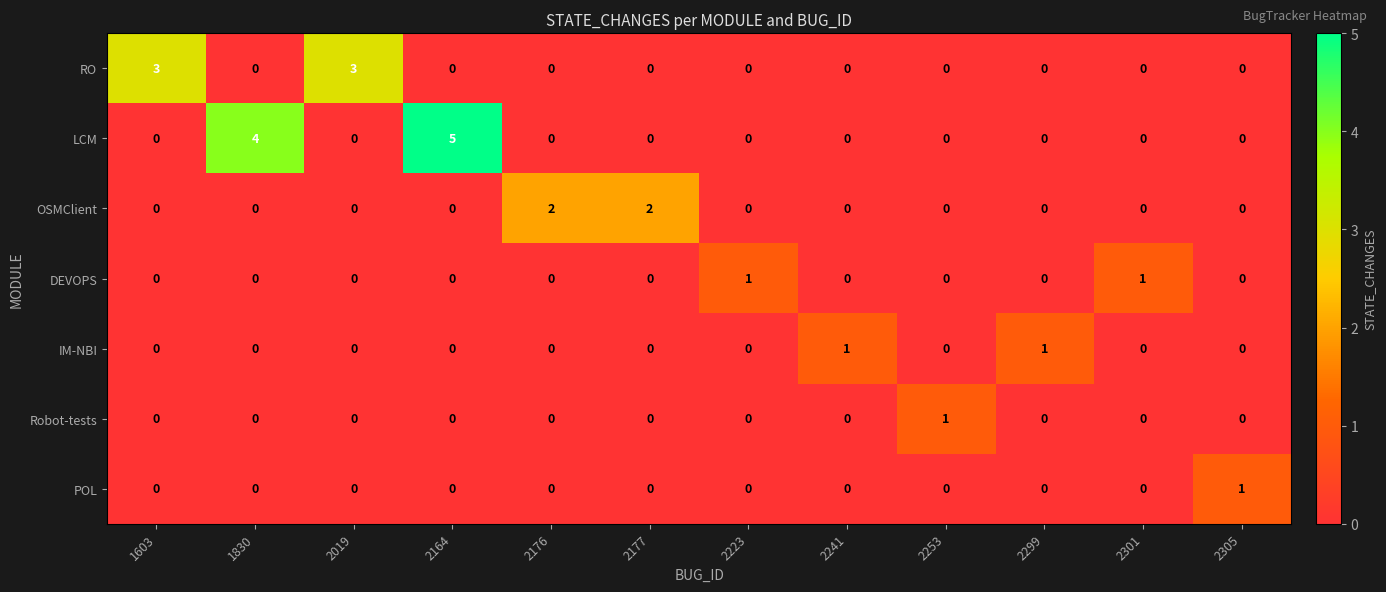

Which category has the highest value across all series?

2164